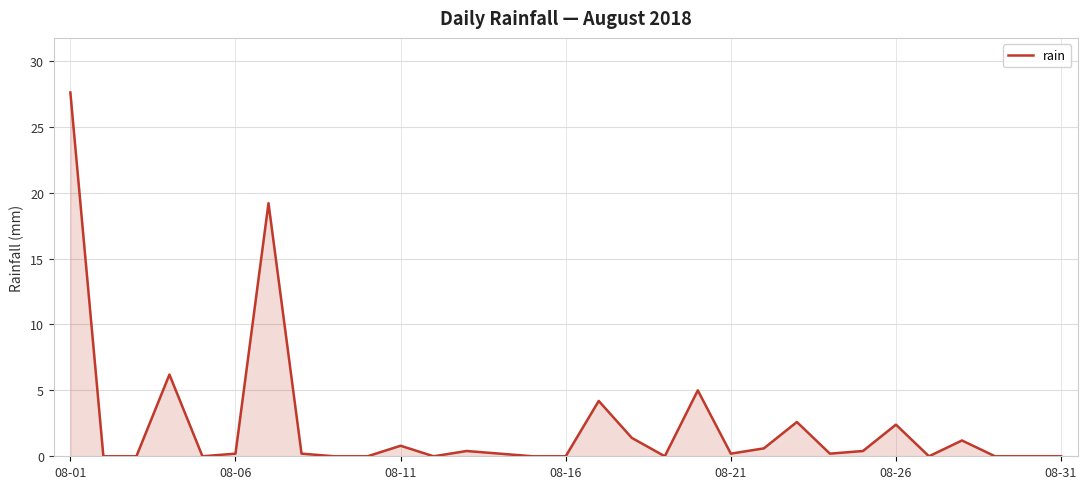

What is the difference between the second highest and second lowest values?

19.2